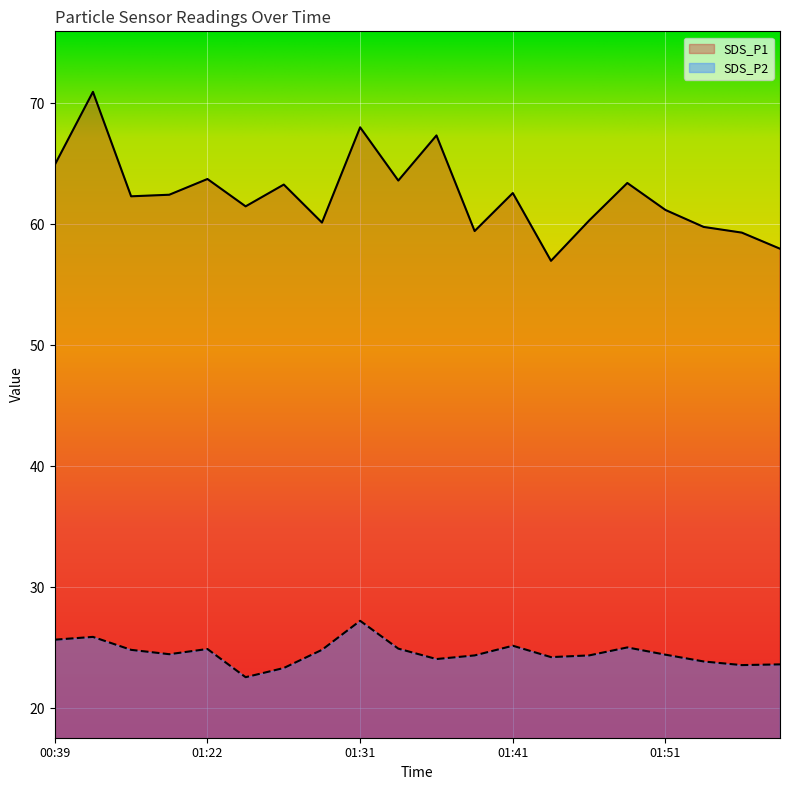

What is the label of the 1st point from the right?

01:59